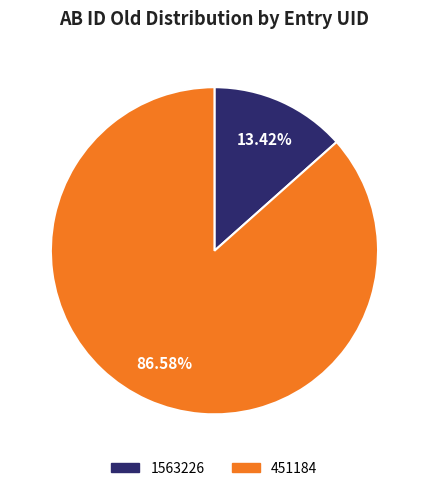

To the nearest percent, what is the combined percentage of 1563226 and 451184?

100%